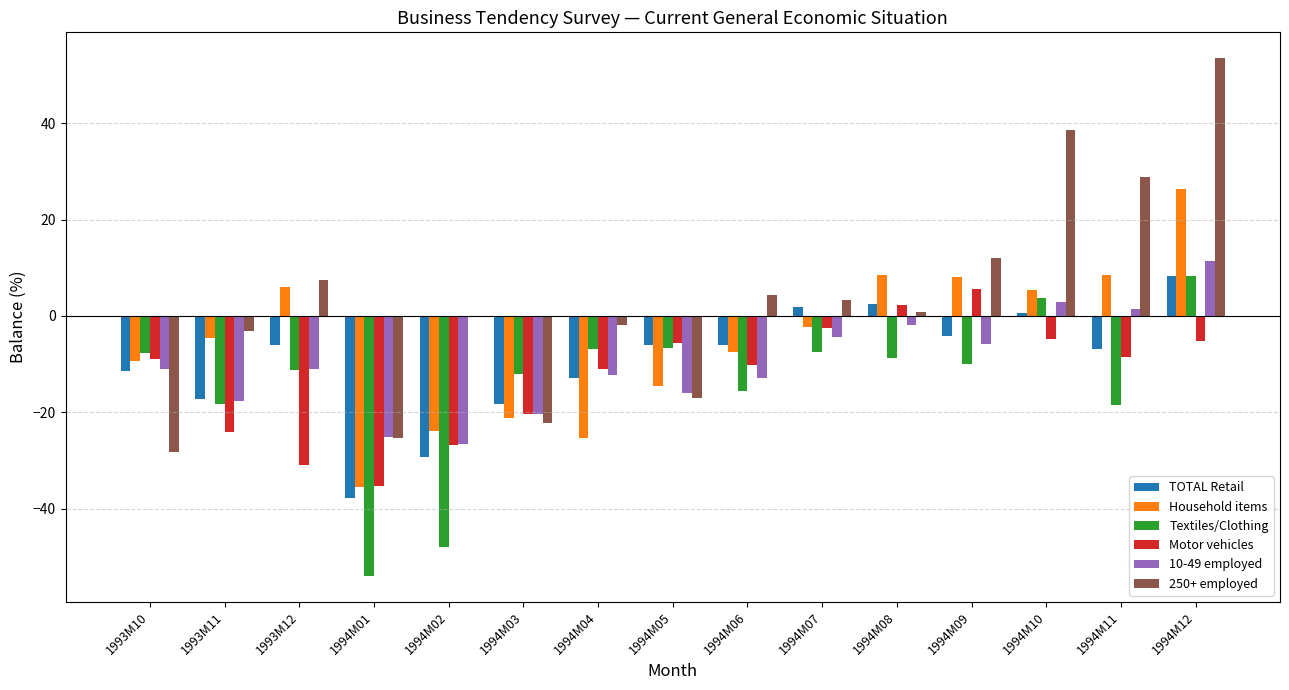

Which series changed the most between 1993M12 and 1994M01?

Textiles/Clothing